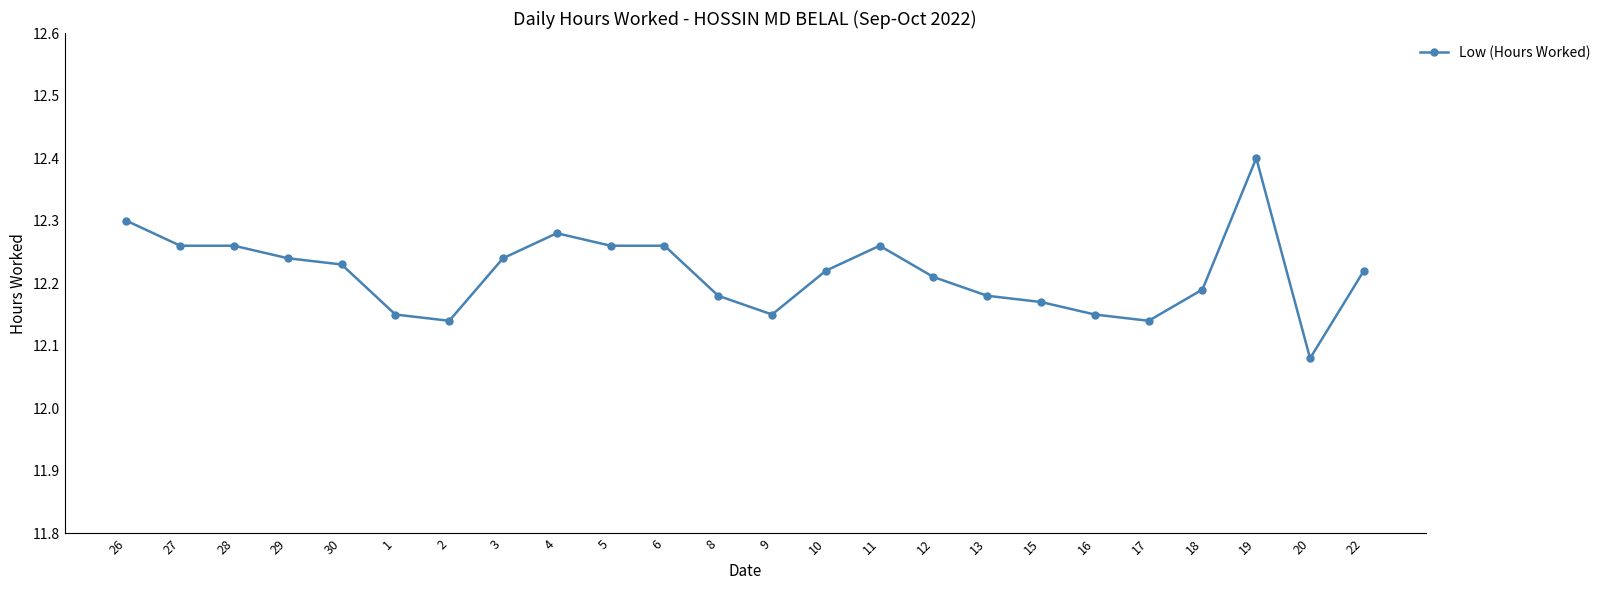

Which label corresponds to the largest value in the chart?

19